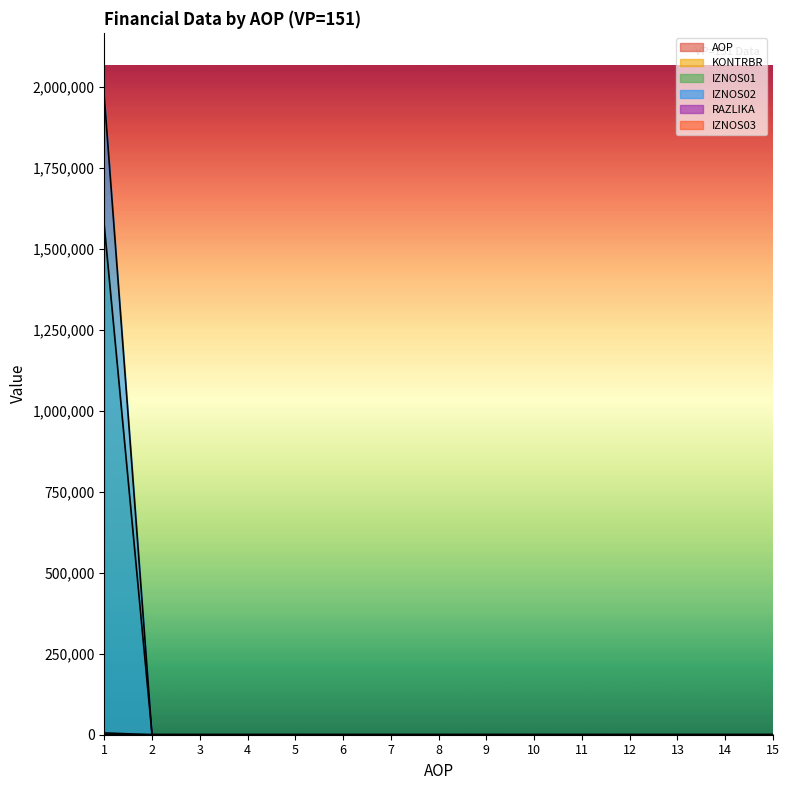

At which category is the sum across all series the highest?

1